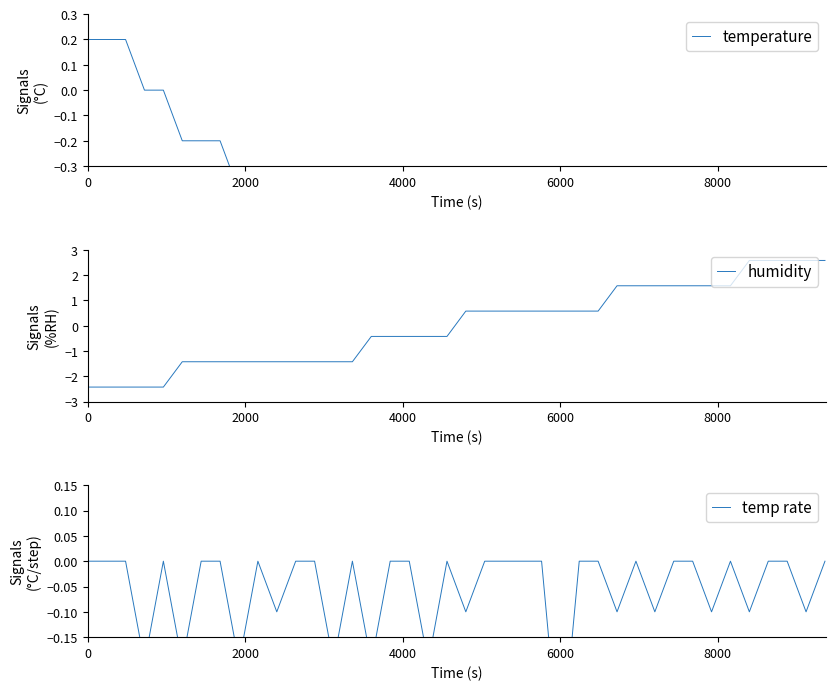

At how many categories does at least one series exceed 0?

23